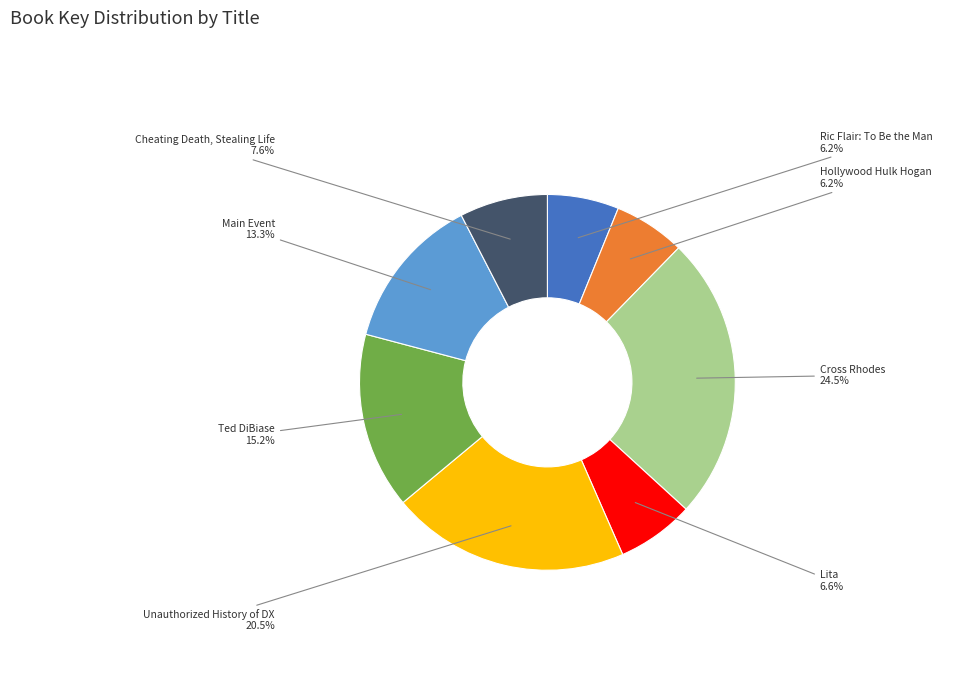

What is the ratio of the value at Ted DiBiase to the value at Hollywood Hulk Hogan?

2.5